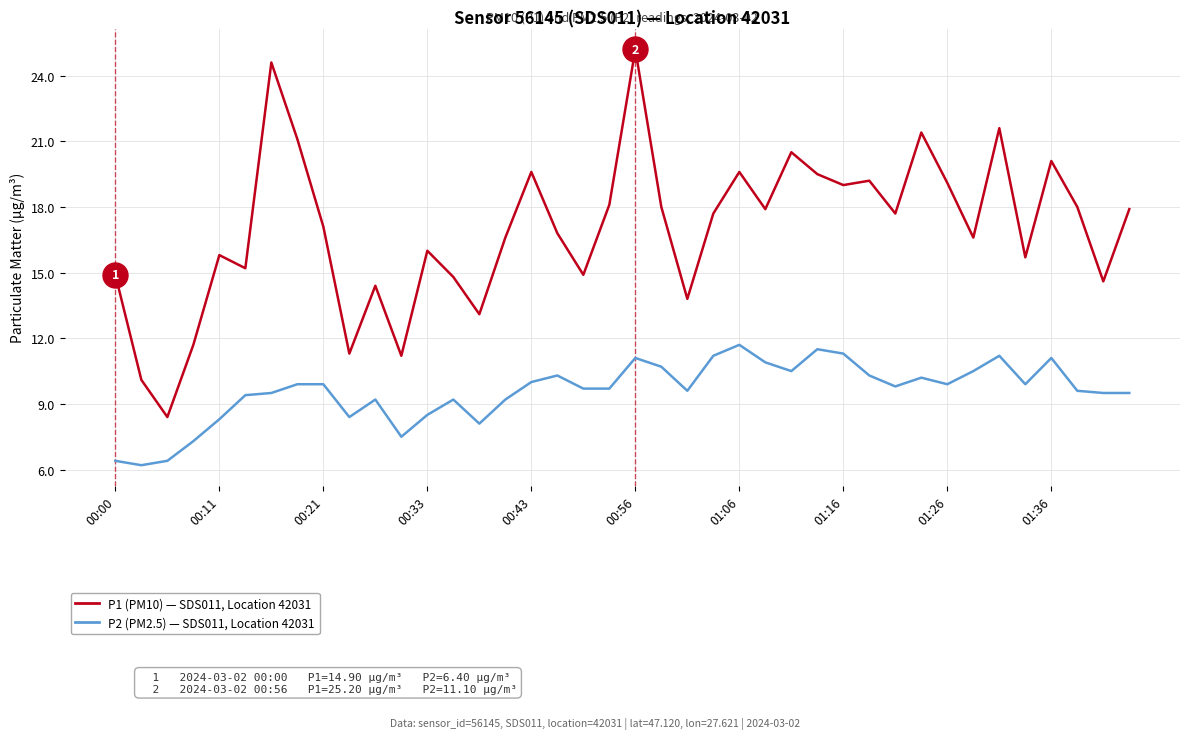

What is the maximum value shown in the chart?

25.2